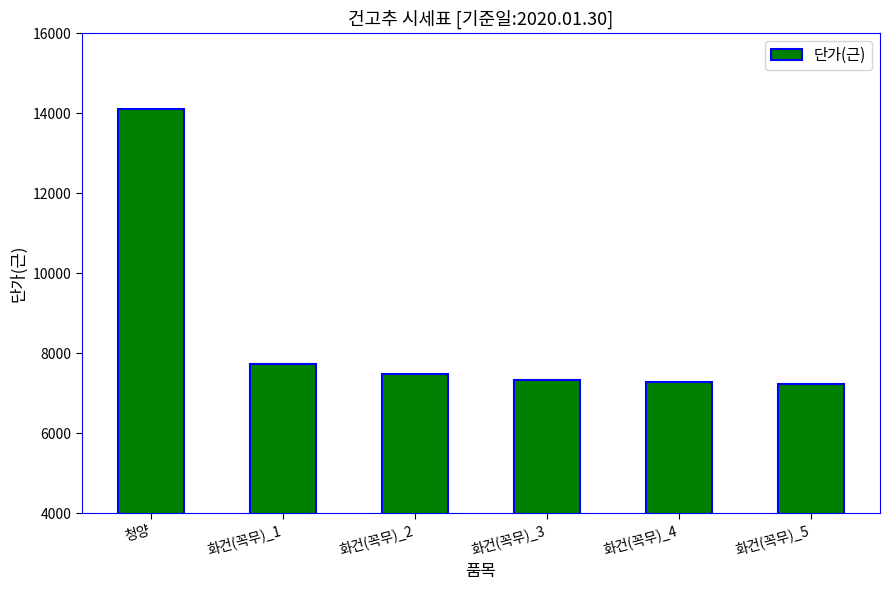

What is the value of the 6th bar from the left?

7230